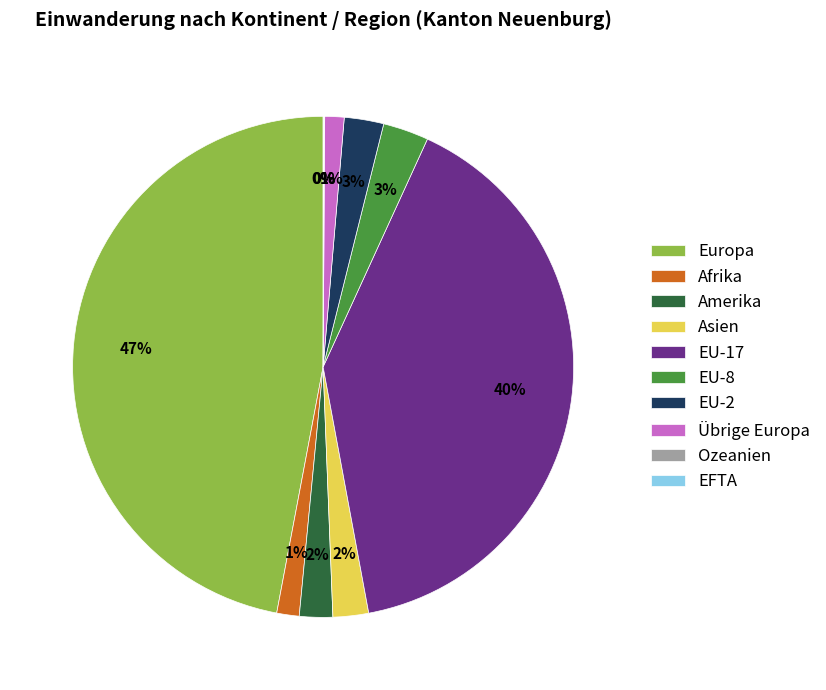

The EU-8 slice represents 18% of the pie. True or false?

False